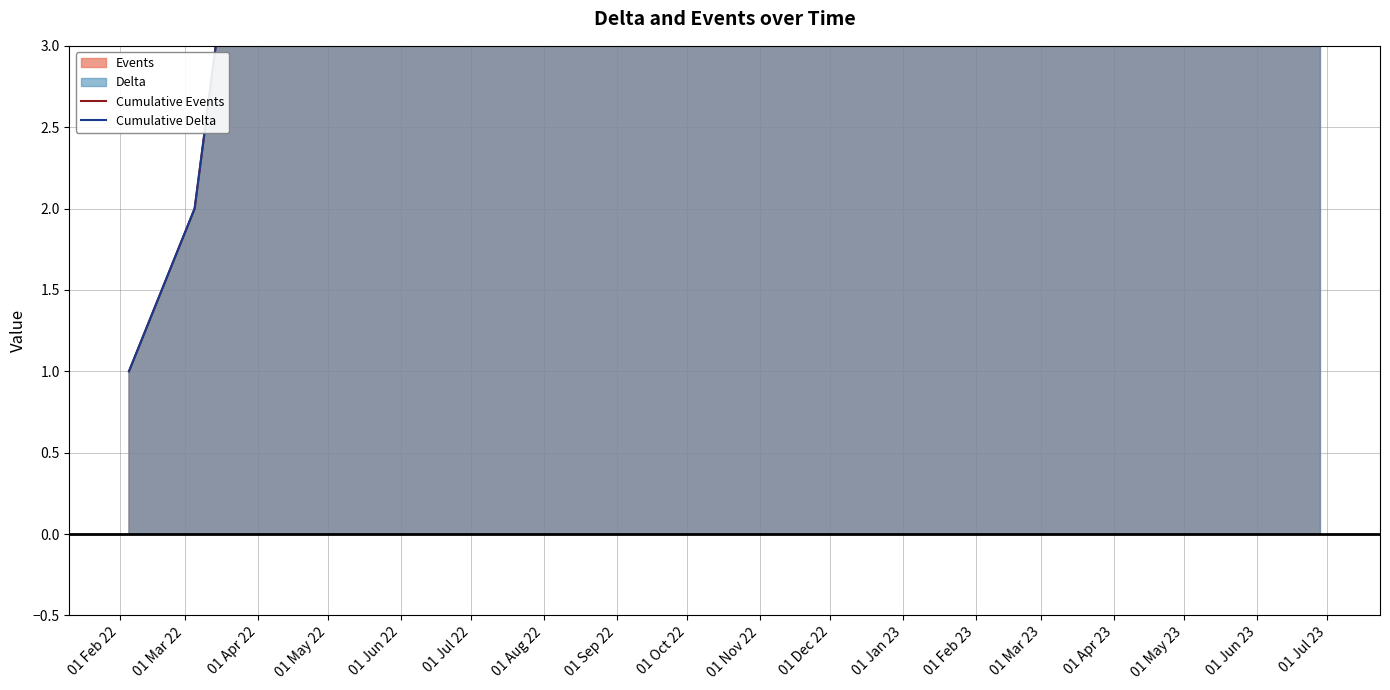

At which label does Cumulative Events first exceed 5?

01 Jul 22